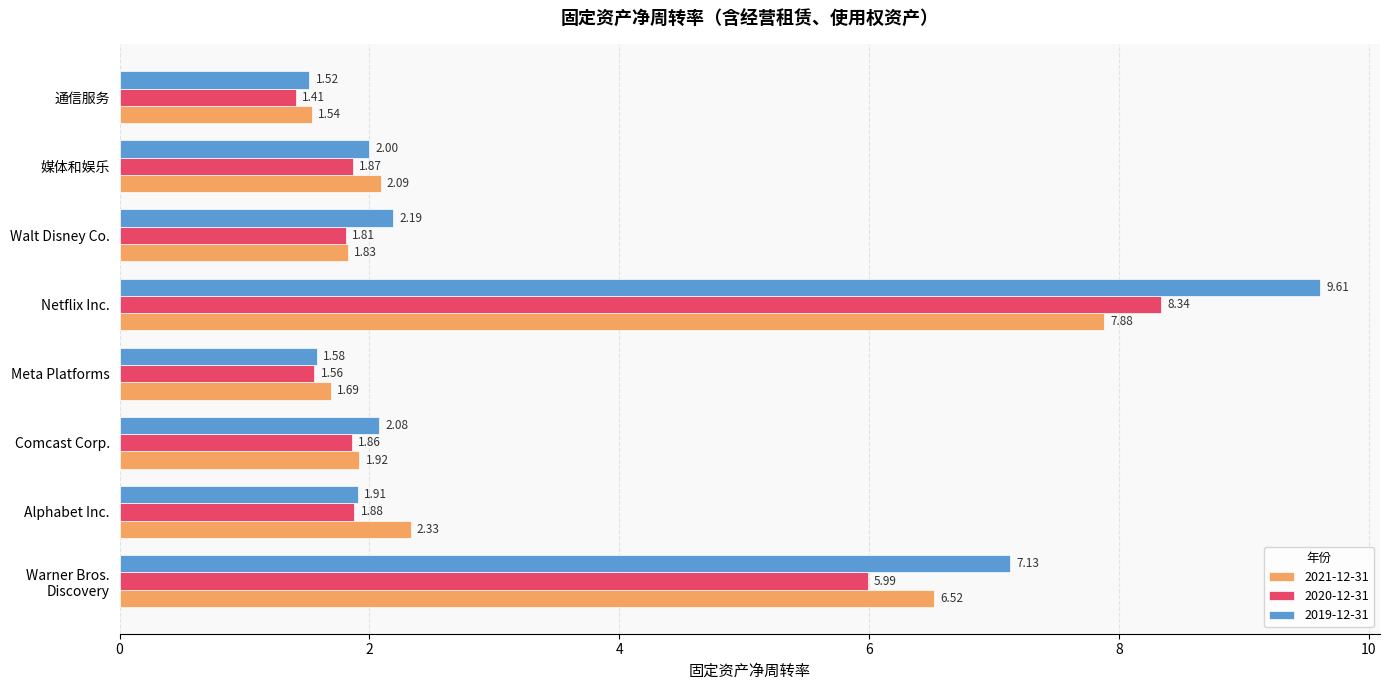

The 2020-12-31 series shows 6.0 at Warner Bros.
Discovery. True or false?

True